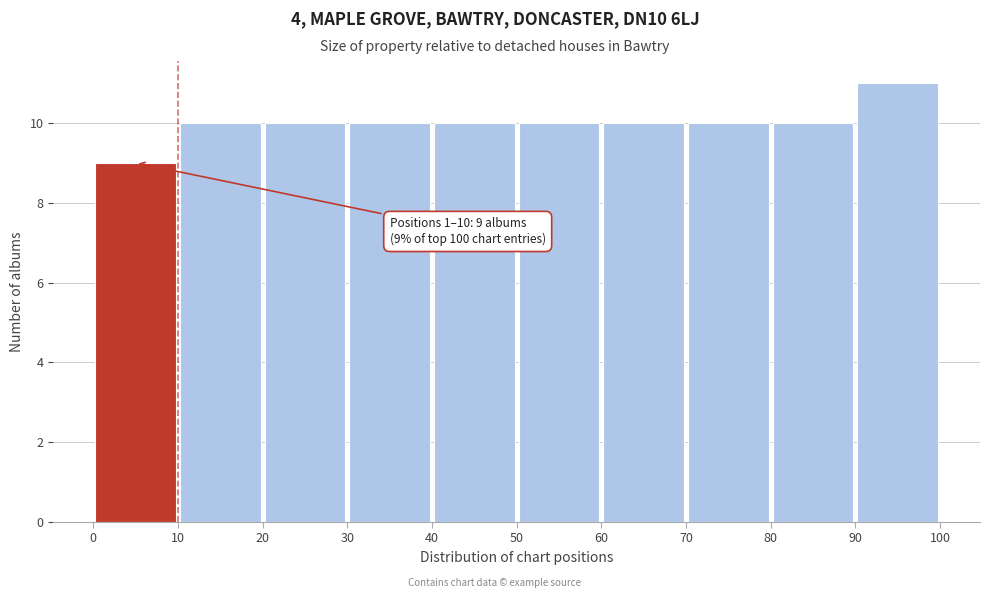

Which range on the x-axis has the tallest bar?

90 to 100